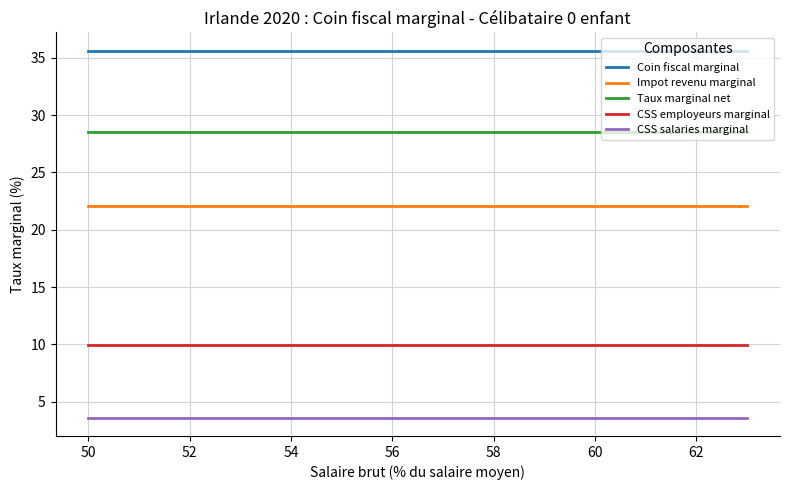

True or false: Coin fiscal marginal and Taux marginal net intersect in this chart.

False